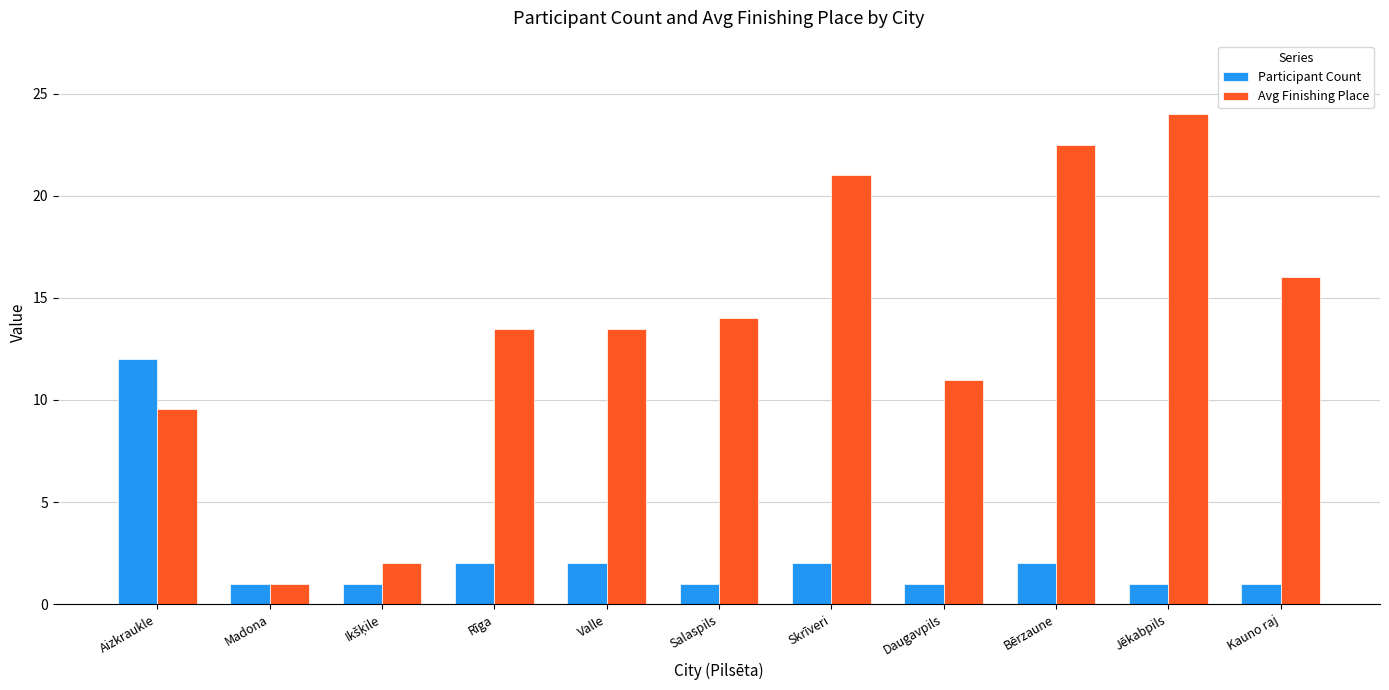

What is the label of the 4th bar from the right?

Daugavpils